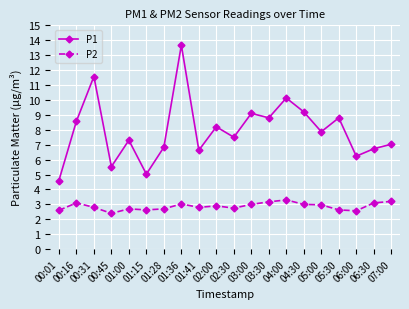

Between 00:01 and 06:00, which series saw the biggest shift?

P1